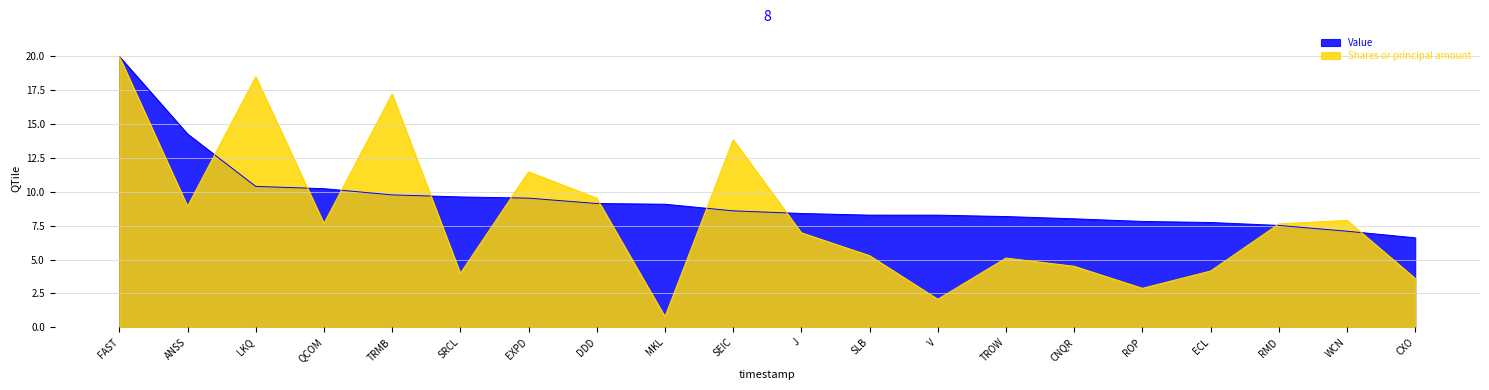

Where do Shares or principal amount and Value first cross each other?

ANSS and LKQ